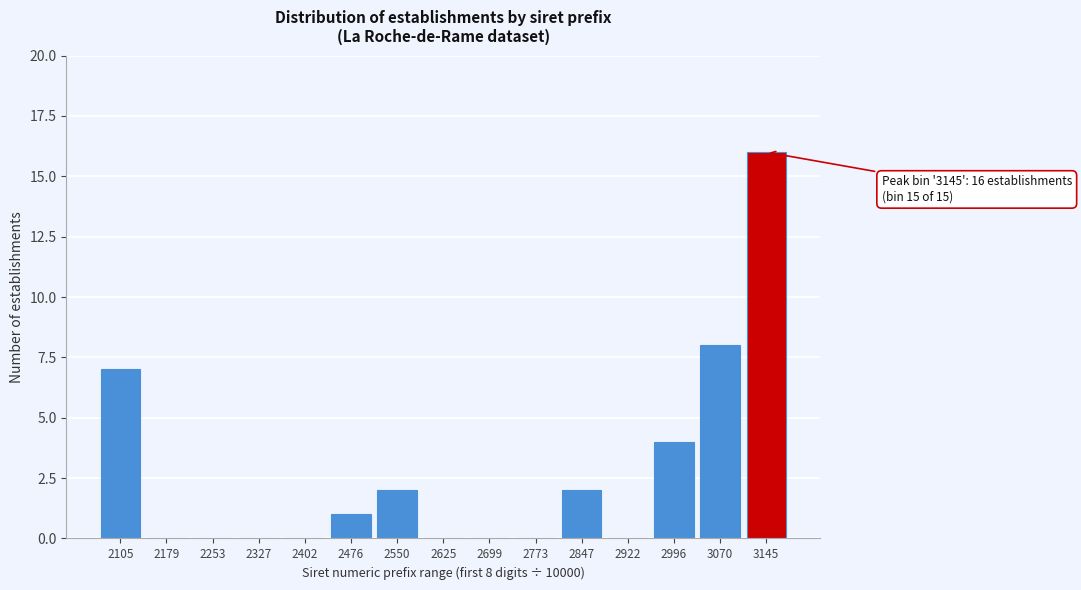

Reading left to right, what are all the values shown in this chart?

2105=7	2179=0	2253=0	2327=0	2402=0	2476=1	2550=2	2625=0	2699=0	2773=0	2847=2	2922=0	2996=4	3070=8	3145=16